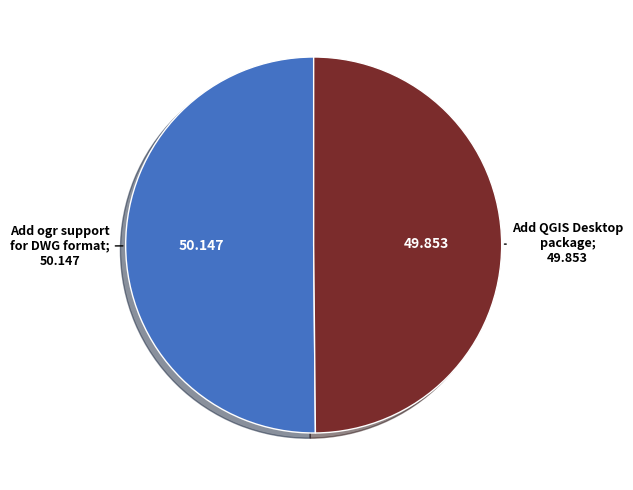

Count the number of slices in the pie.

2